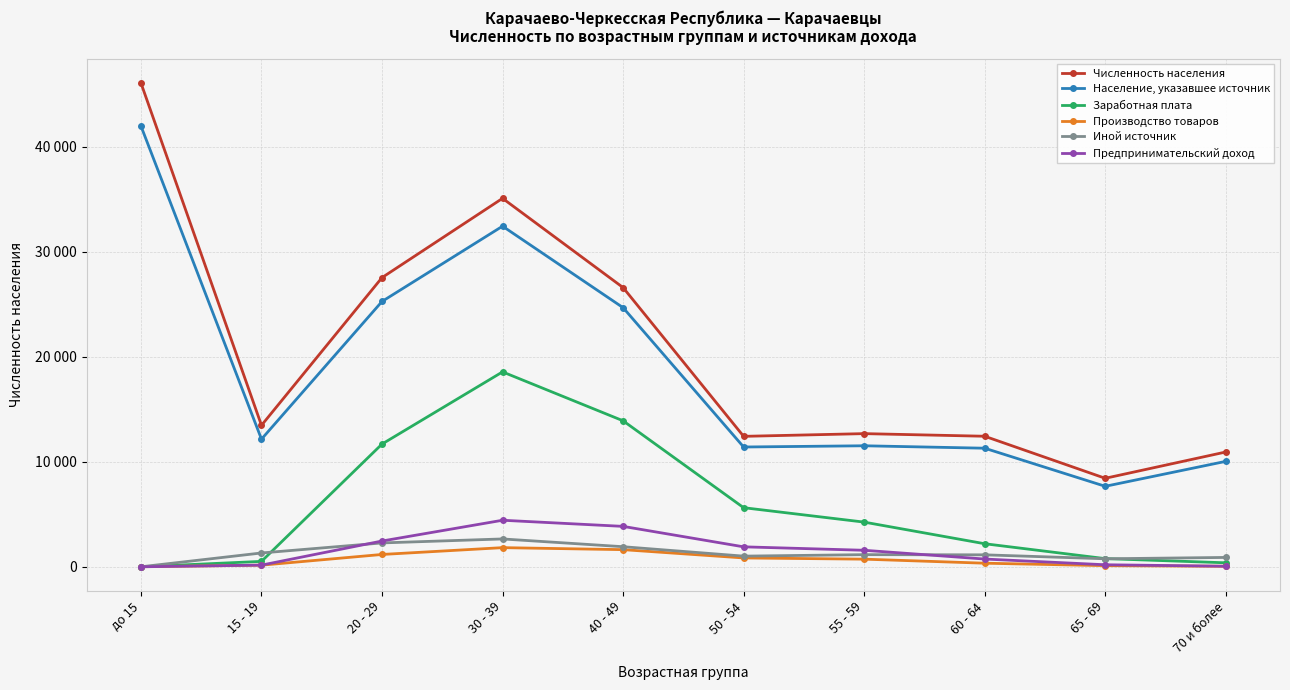

Rank the categories by Предпринимательский доход value from lowest to highest.

до 15, 70 и более, 15 - 19, 65 - 69, 60 - 64, 55 - 59, 50 - 54, 20 - 29, 40 - 49, 30 - 39